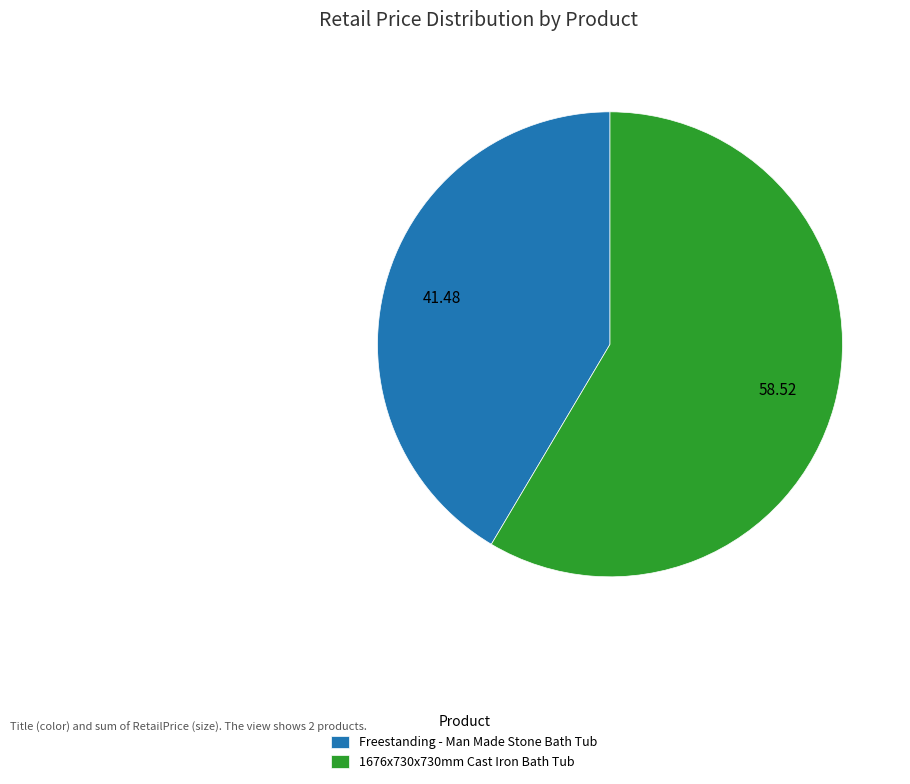

Combined, do Freestanding - Man Made Stone Bath Tub and 1676x730x730mm Cast Iron Bath Tub account for over 50%?

Yes